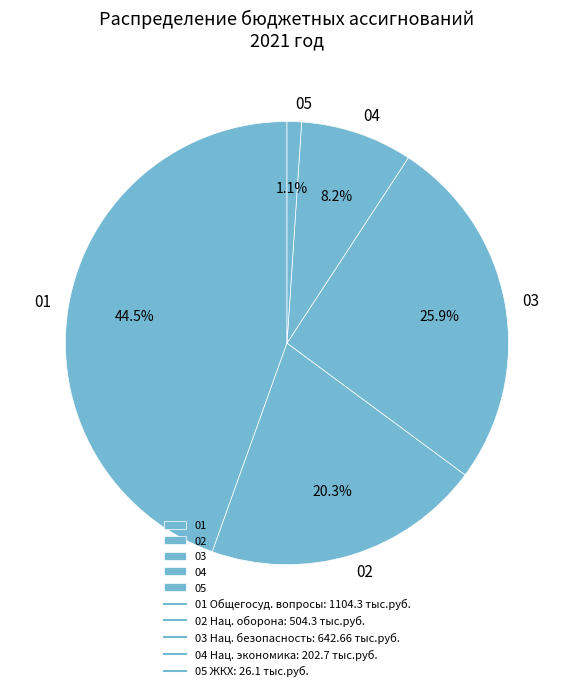

Combined, what portion of the pie is 02 and 04?

28.5%